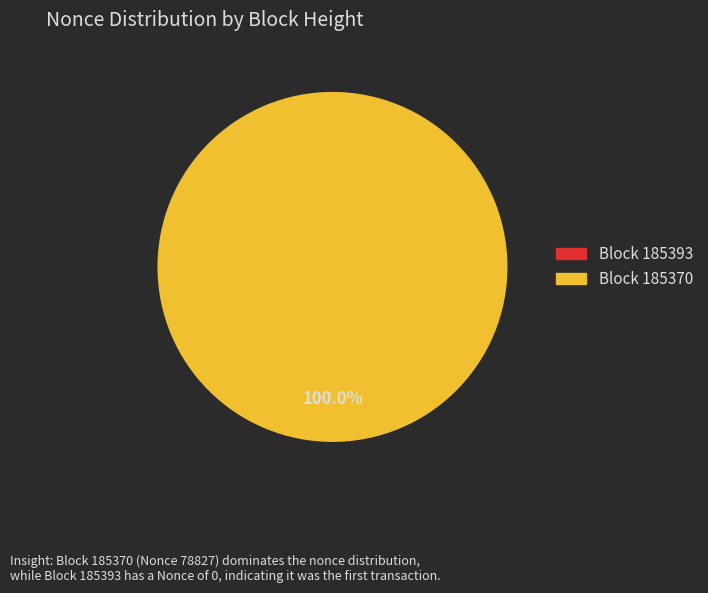

What is the largest slice in the pie chart?

185370